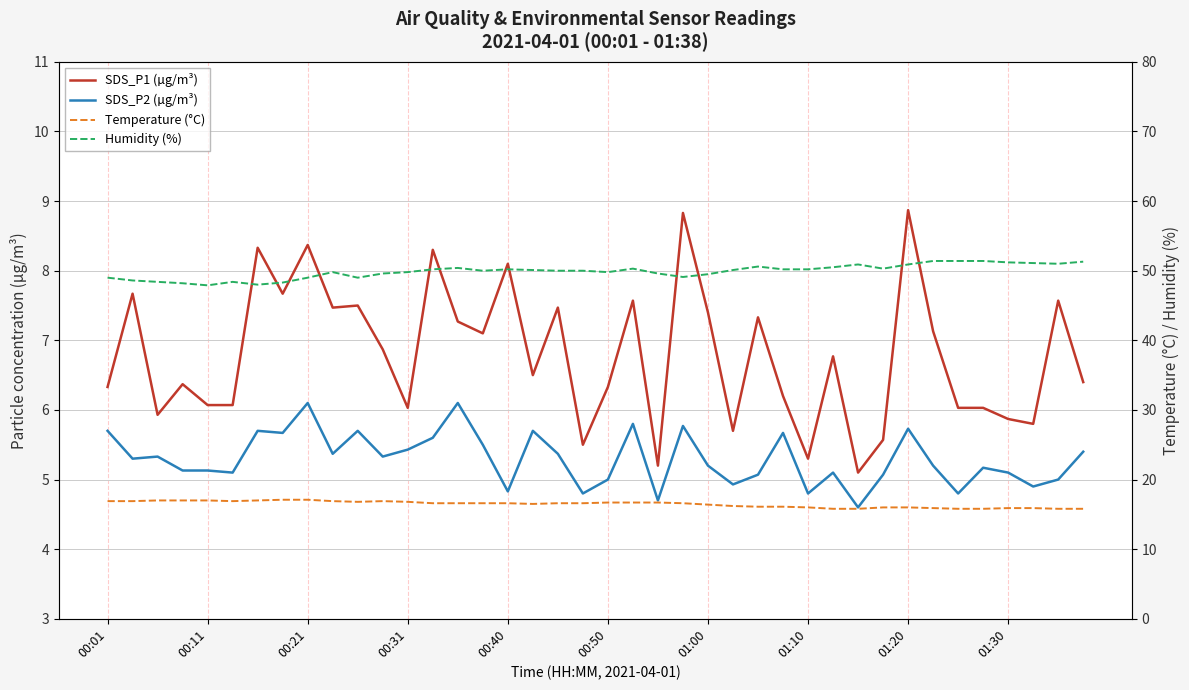

At which category is the sum across all series the highest?

01:20